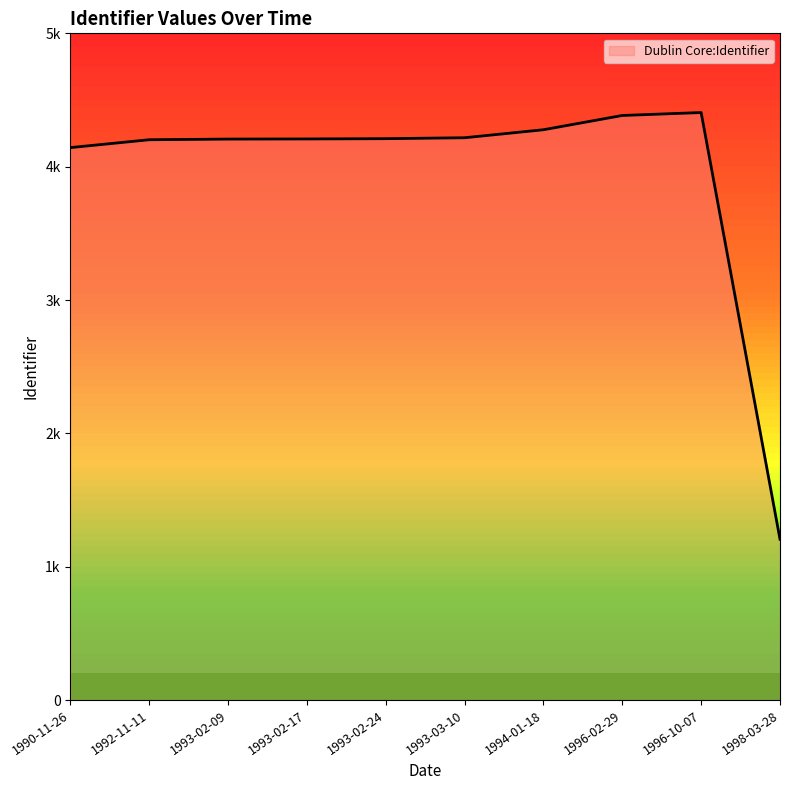

Does the chart display data point markers on the line(s)?

No